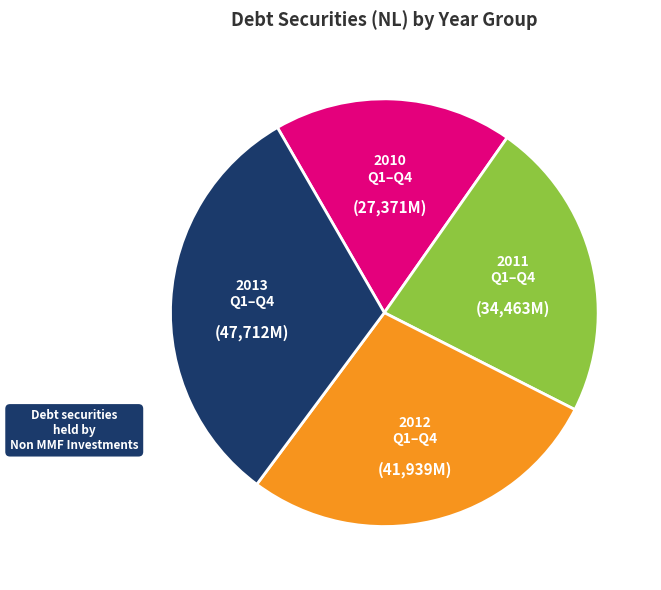

Is there a majority slice in this chart?

No